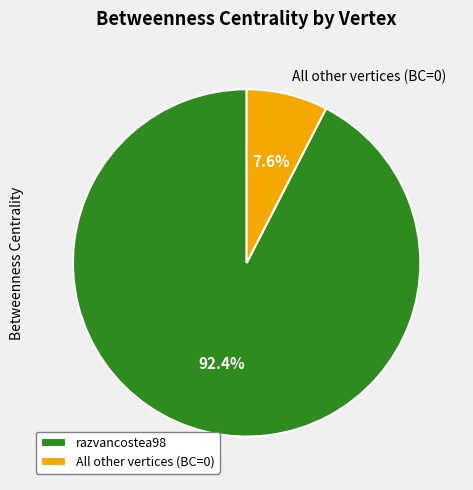

What is the largest slice in the pie chart?

razvancostea98